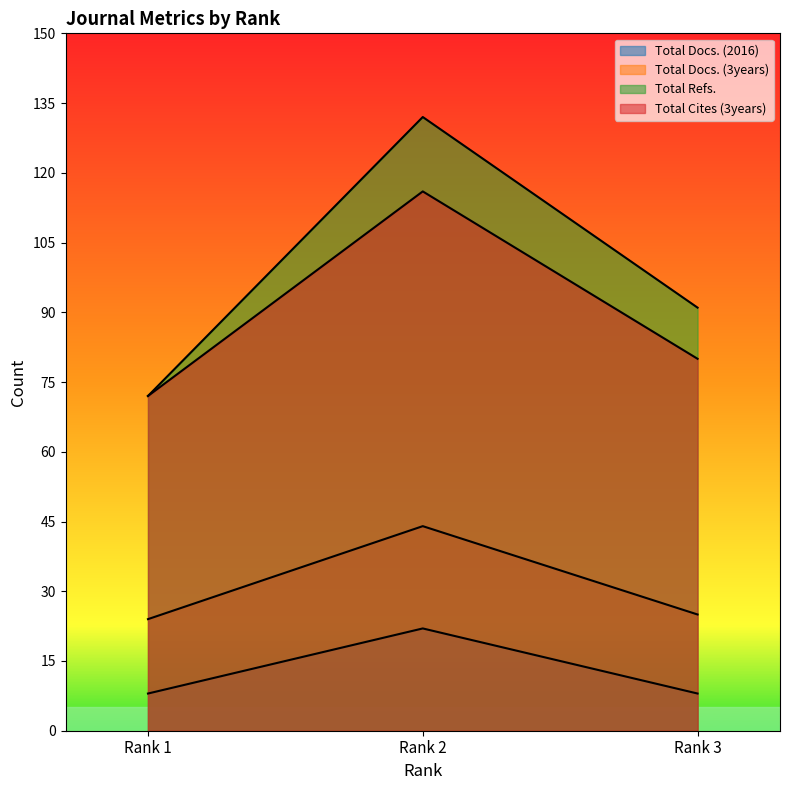

Which series has the largest total across all categories?

Total Refs.